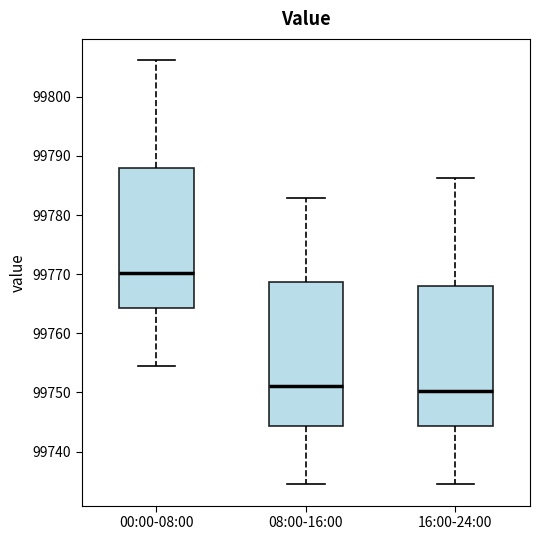

Reading left to right, transcribe this box plot: for each box, give where its median line is, the range the box spans, and where its two whiskers end, as read against the y-axis. The values are not printed on the chart, so give them approximately, as read against the axis.

00:00-08:00: median 99770, box 99764 to 99788, whiskers 99754 to 99806
08:00-16:00: median 99751, box 99744 to 99769, whiskers 99734 to 99783
16:00-24:00: median 99750, box 99744 to 99768, whiskers 99734 to 99786